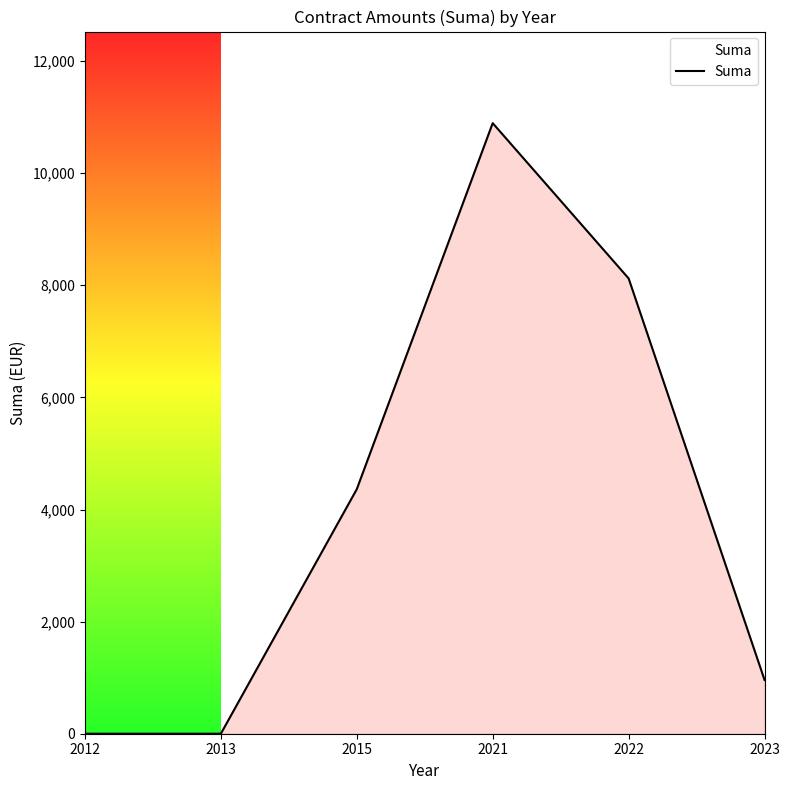

Reading left to right, transcribe all the data shown in this chart.

0.0	0.0	4361.7	10892.7	8122.3	958.4